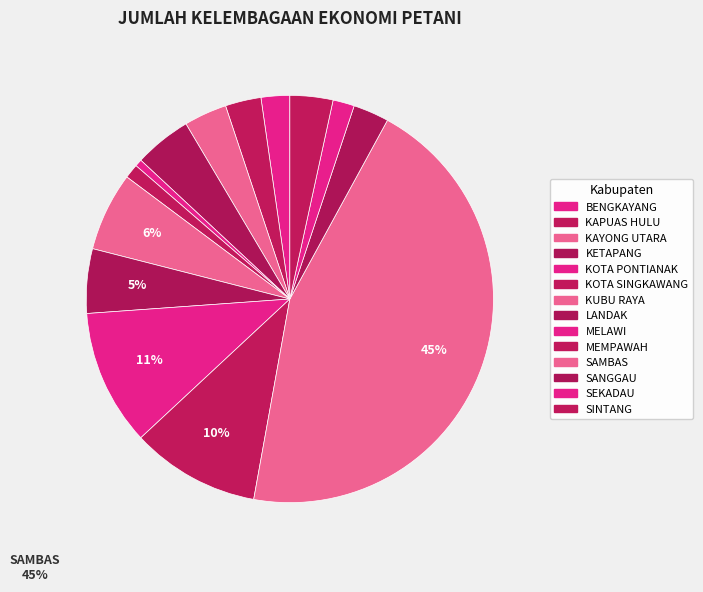

Is MELAWI the majority of the pie?

No